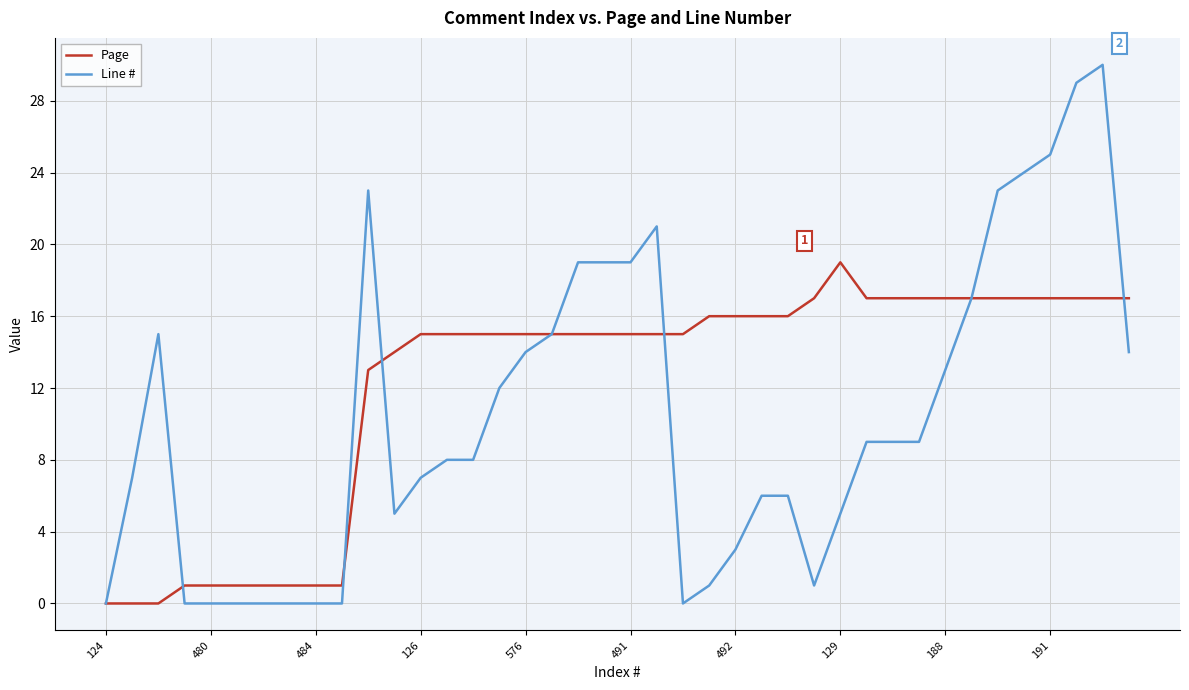

Which series has the largest range (max minus min)?

Line #